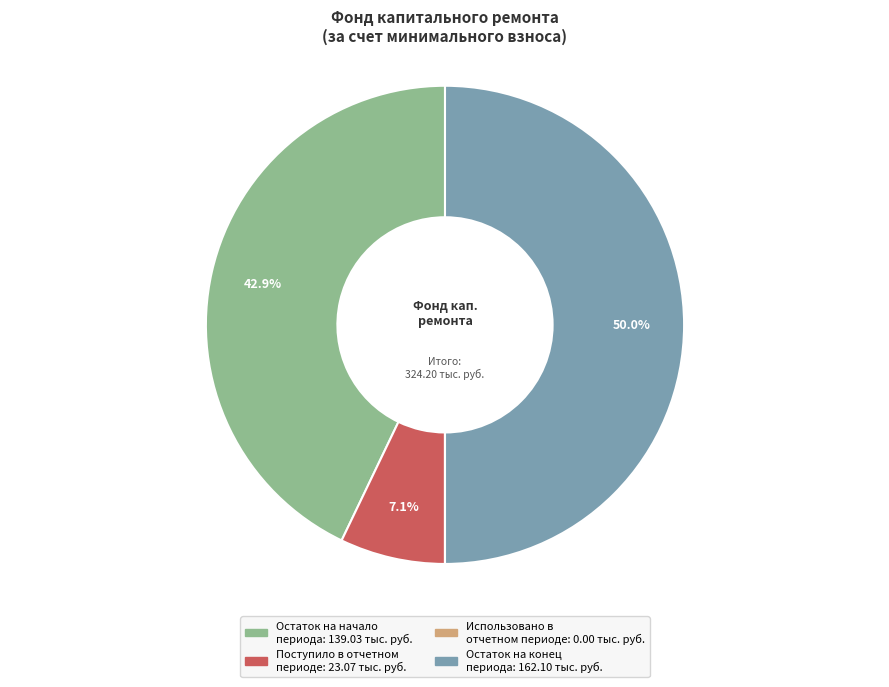

Does Поступило в отчетном периоде represent more than half of the total?

No